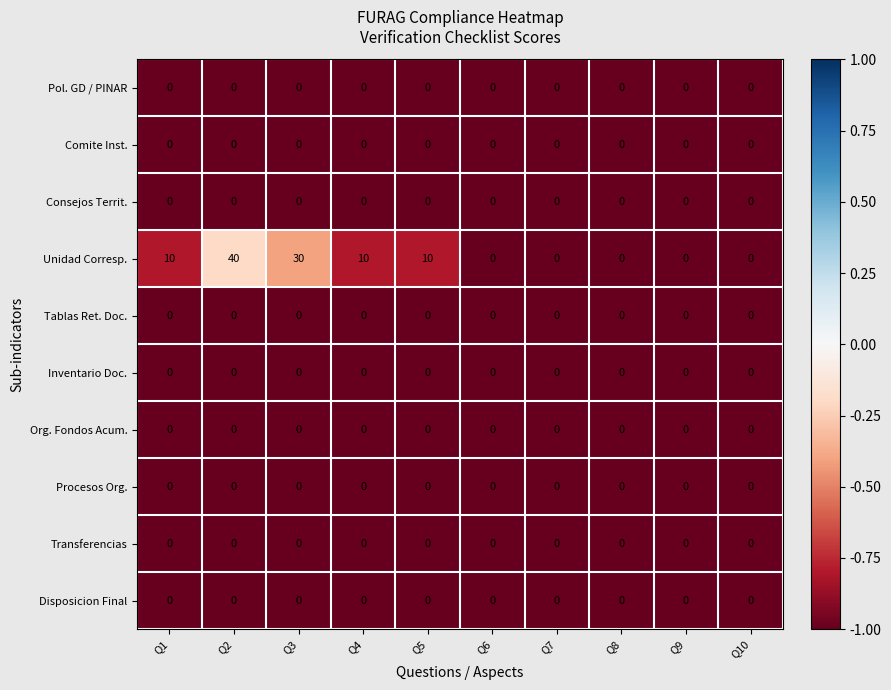

Between Q2 and Q5, which series saw the biggest shift?

Unidad Corresp.